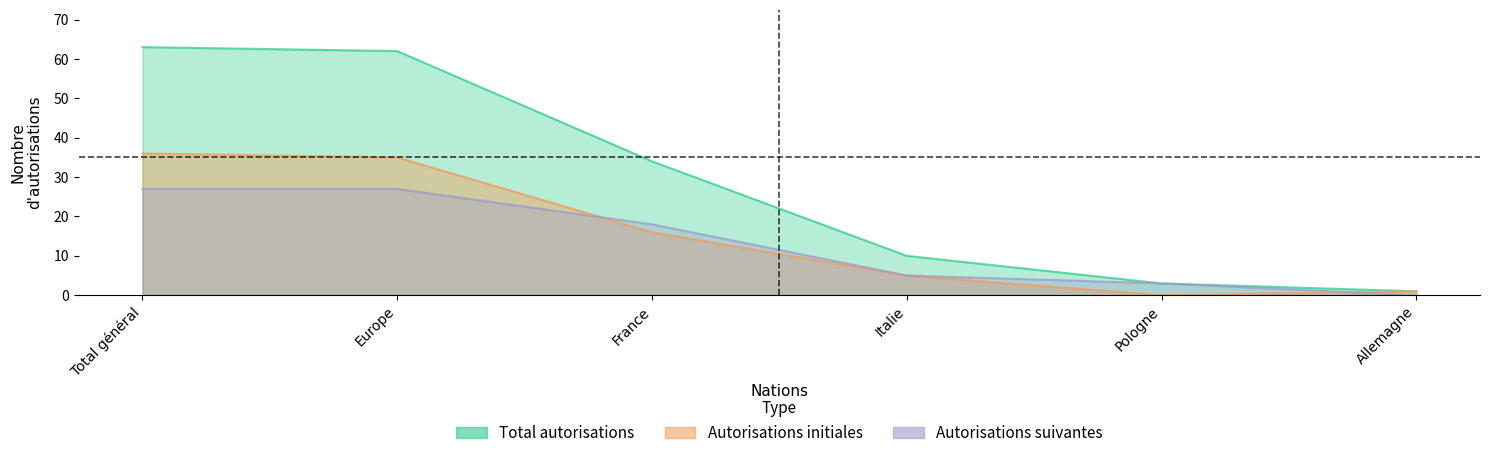

Is the value of Hommes (initiales) at Italie greater than the value of Femmes (initiales) at France?

No